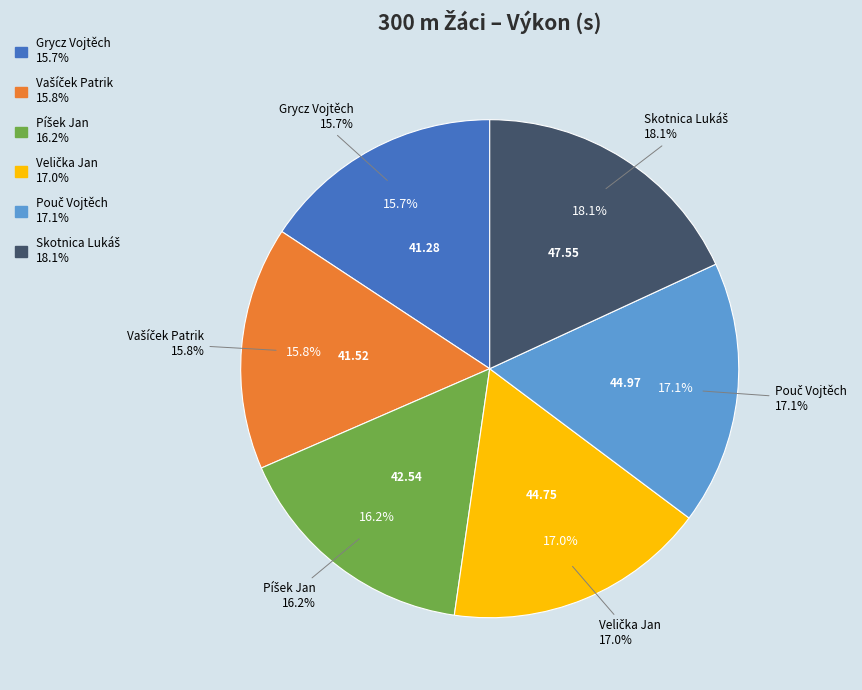

What is the largest slice in the pie chart?

Skotnica Lukáš